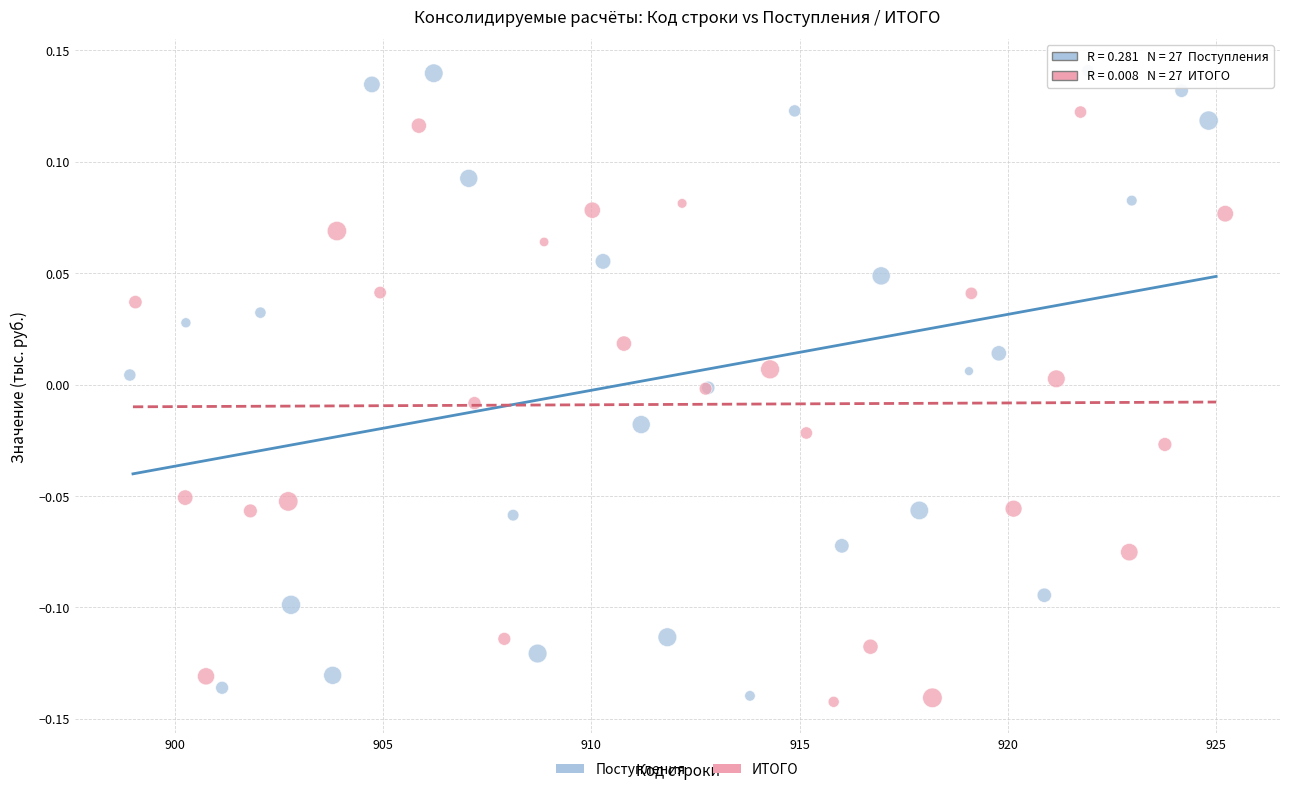

Which series has the largest Y range (max minus min)?

Поступления